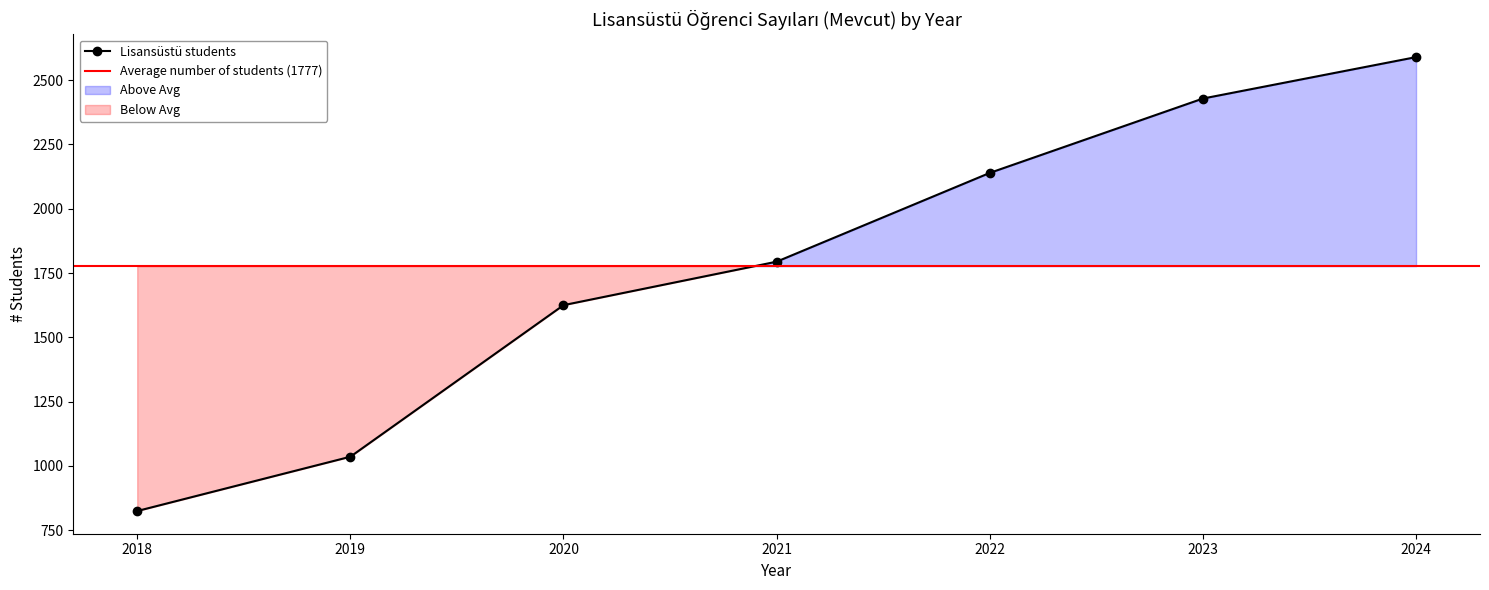

True or false: Lisansüstü has more than 1 interior local peaks.

False